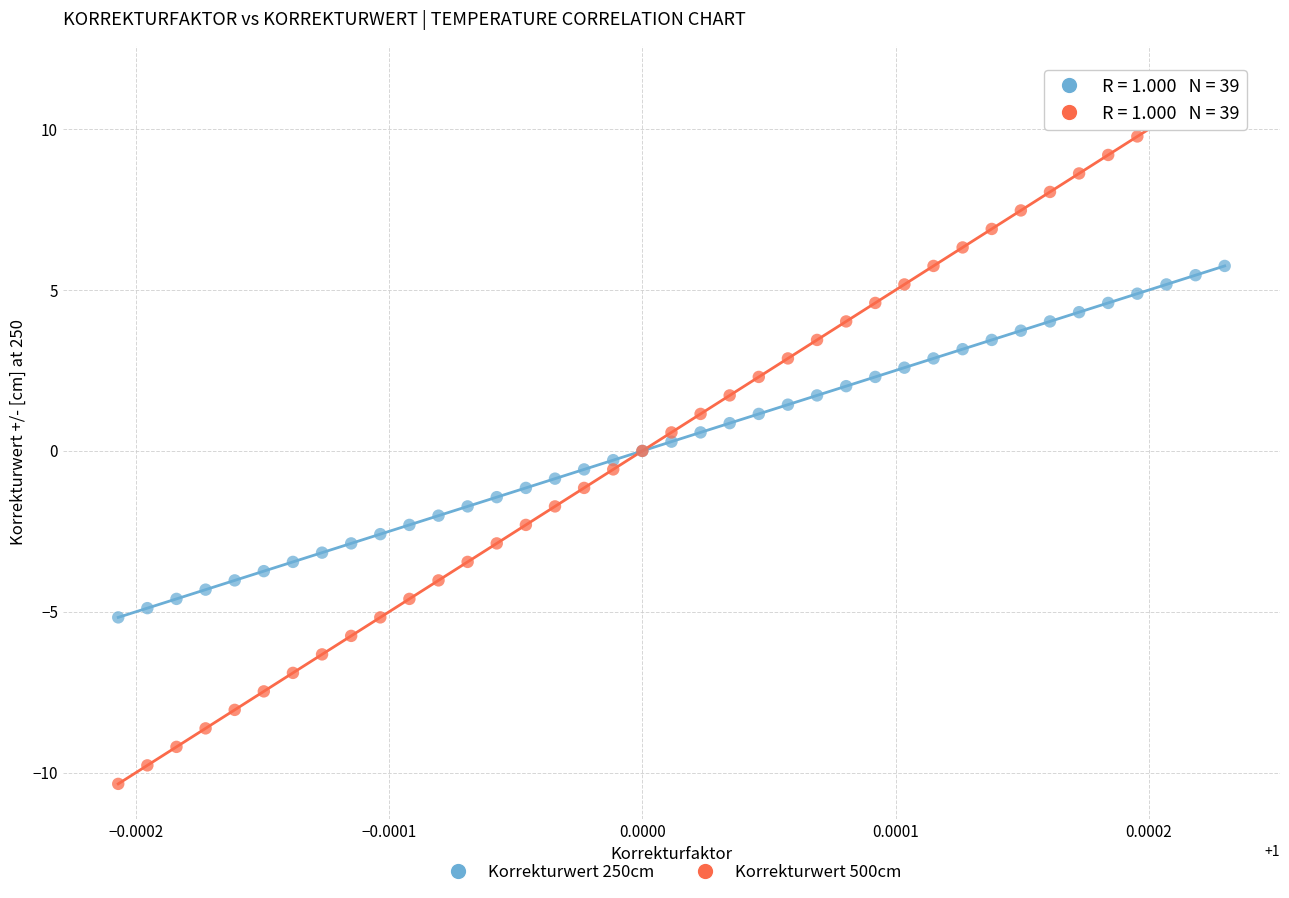

Which series reaches the minimum Y coordinate?

Korrekturwert 500cm